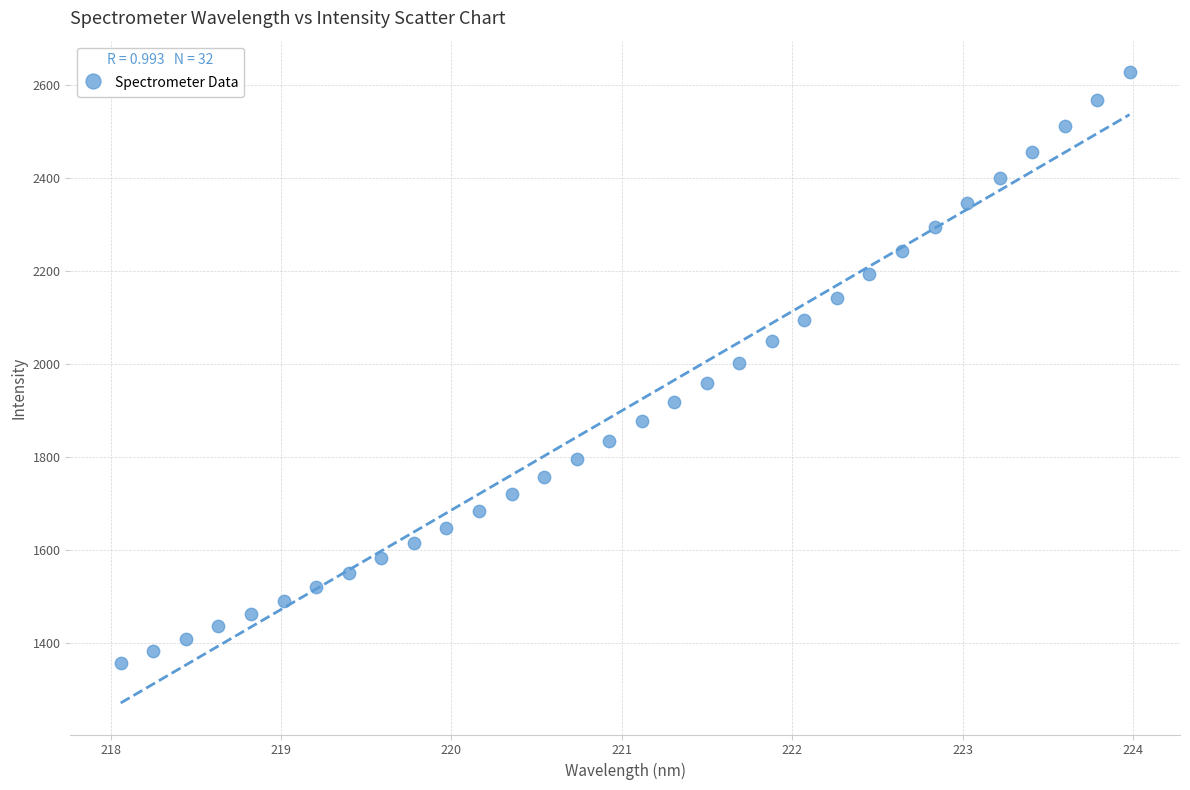

What is the range of Y values (max minus min)?

1269.4